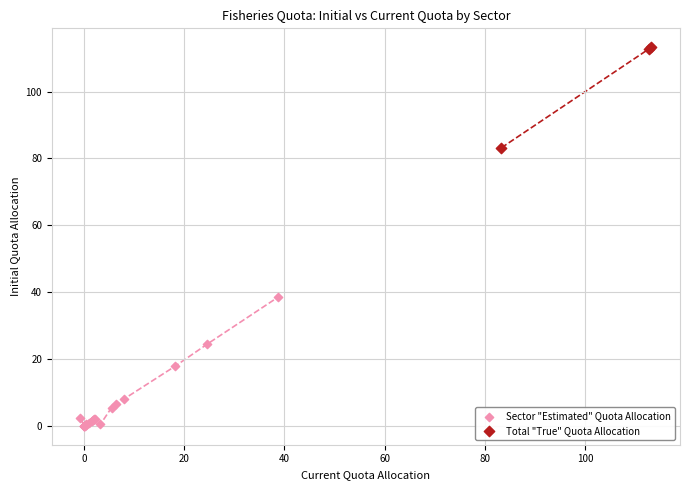

Which series has the largest Y range (max minus min)?

Sector "Estimated" Quota Allocation